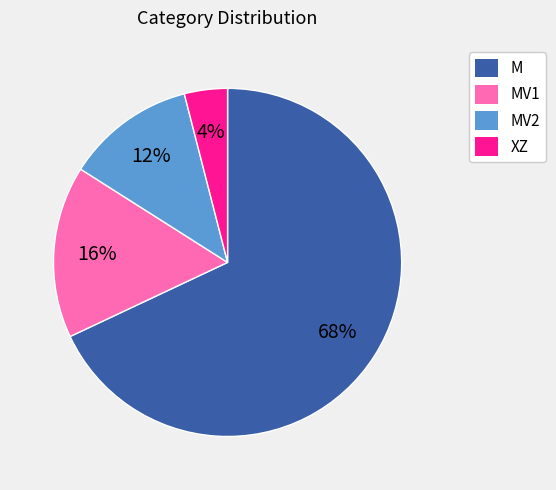

Count the number of slices in the pie.

4